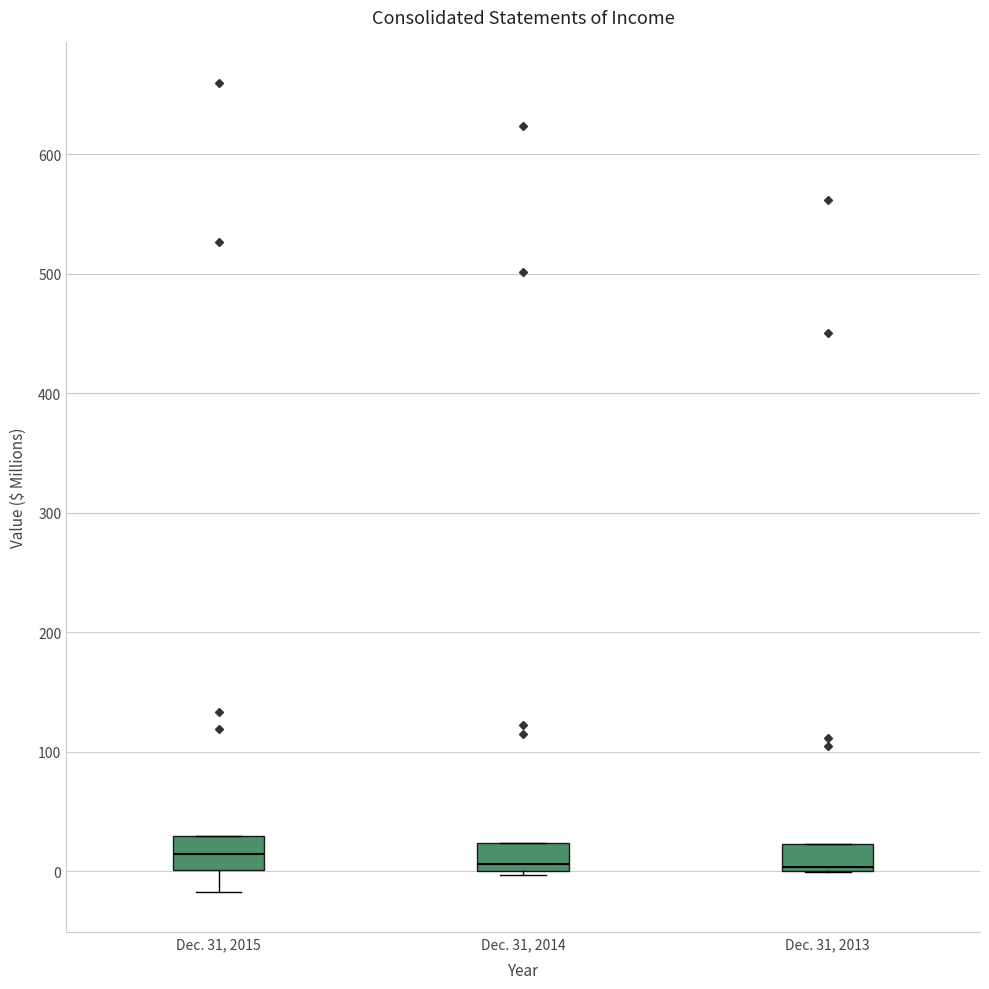

Reading left to right, read every box against the y-axis: the position of its median line, the range the box covers, and the ends of its whiskers. The values are not printed on the chart, so give them approximately, as read against the axis.

Dec. 31, 2015: median 10, box 0 to 30, whiskers -20 to 30
Dec. 31, 2014: median 10, box 0 to 20, whiskers 0 (just below the box's lower edge) to 20
Dec. 31, 2013: median 0 (just above the box's lower edge), box 0 to 20, whiskers 0 to 20